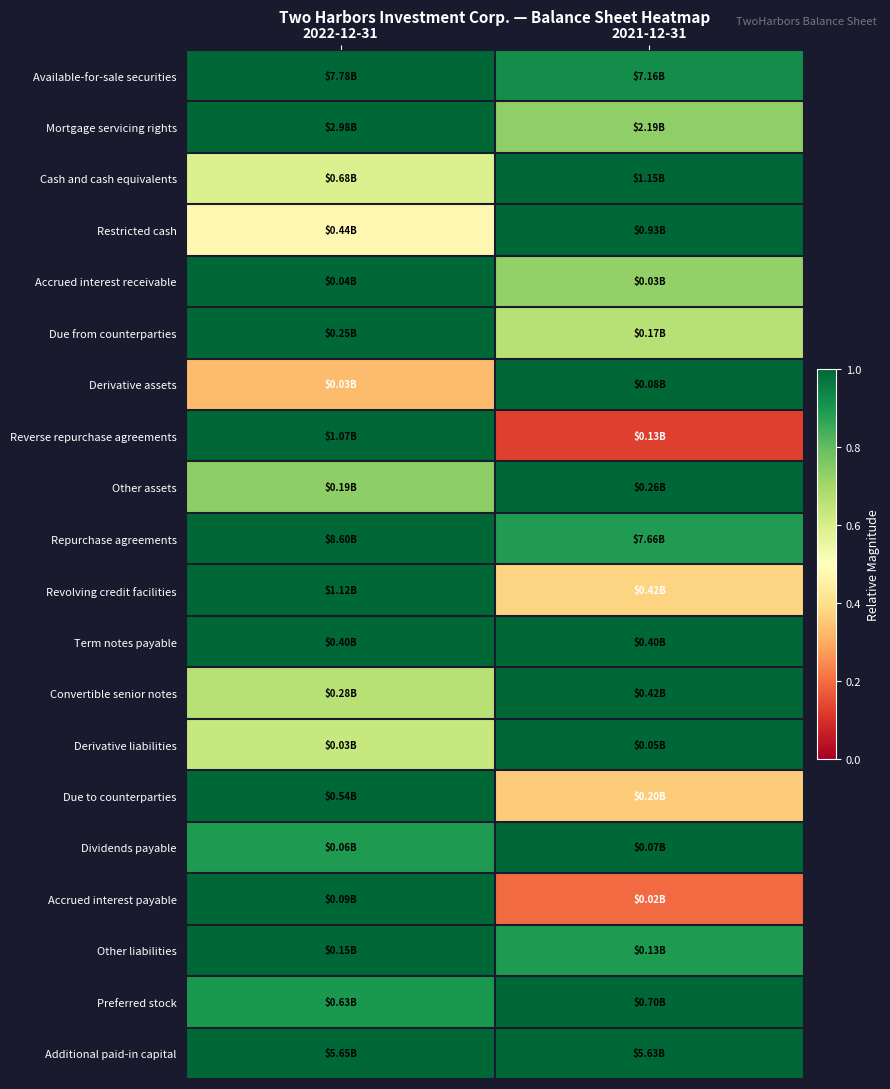

At which category is the sum across all series the highest?

2022-12-31